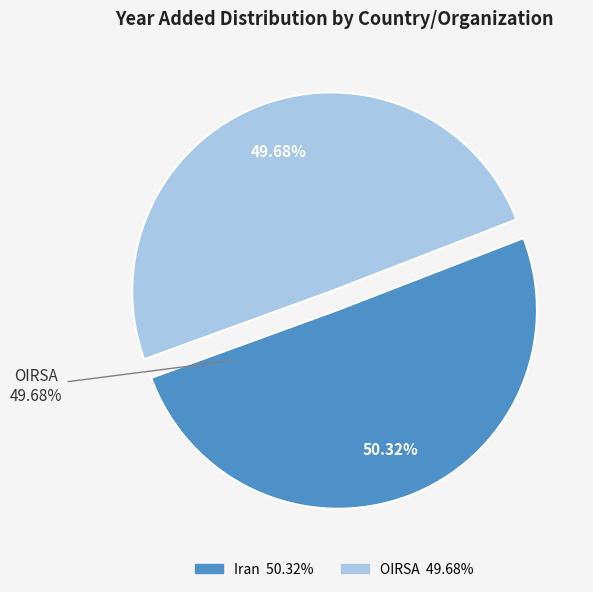

To the nearest percent, what portion does OIRSA represent?

50%